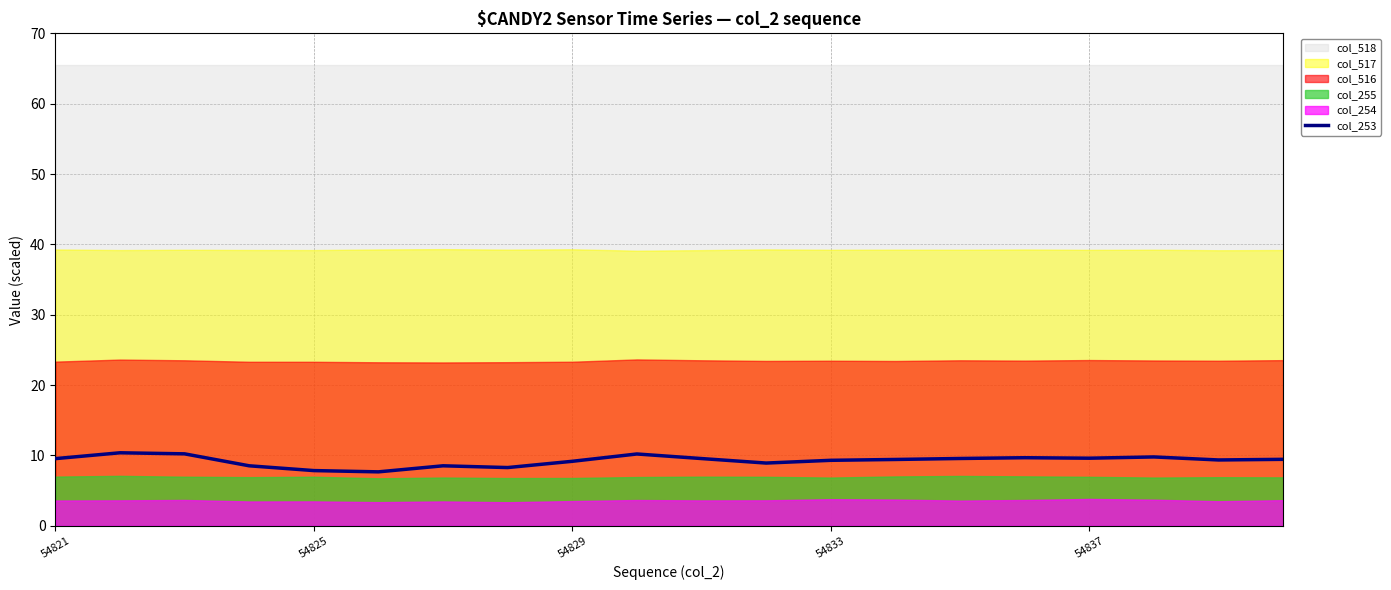

The value of col_253 at 54825 is 2.6. True or false?

False